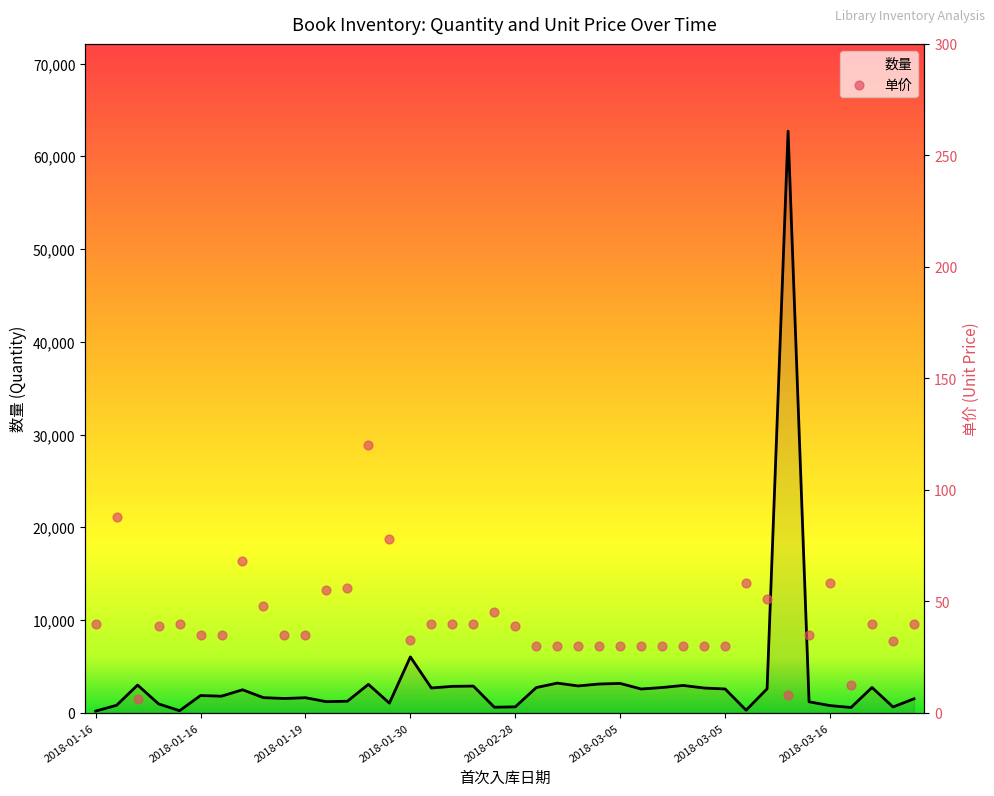

Which series reaches the minimum Y coordinate?

单价